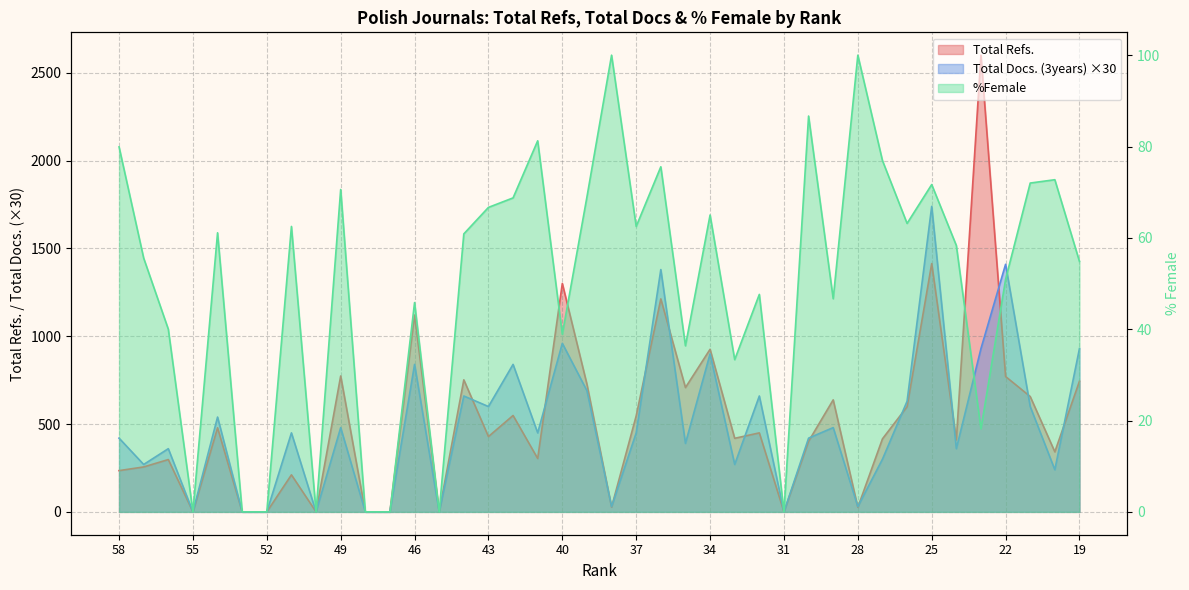

Reading left to right, list all the values displayed in this chart.

Total Refs.: 58=235.0	57=256.0	56=298.0	55=0.0	54=479.0	53=0.0	52=0.0	51=211.0	50=0.0	49=774.0	48=0.0	47=0.0	46=1121.0	45=0.0	44=752.0	43=429.0	42=549.0	41=304.0	40=1301.0	39=727.0	38=27.0	37=547.0	36=1213.0	35=708.0	34=926.0	33=419.0	32=450.0	31=0.0	30=402.0	29=638.0	28=26.0	27=416.0	26=599.0	25=1414.0	24=410.0	23=2601.0	22=771.0	21=657.0	20=342.0	19=744.0
Total Docs. (3years): 58=420.0	57=270.0	56=360.0	55=0.0	54=540.0	53=0.0	52=0.0	51=450.0	50=0.0	49=480.0	48=0.0	47=0.0	46=840.0	45=0.0	44=660.0	43=600.0	42=840.0	41=450.0	40=960.0	39=690.0	38=30.0	37=450.0	36=1380.0	35=390.0	34=900.0	33=270.0	32=660.0	31=0.0	30=420.0	29=480.0	28=30.0	27=300.0	26=630.0	25=1740.0	24=360.0	23=930.0	22=1410.0	21=600.0	20=240.0	19=930.0
%Female: 58=79.9	57=55.6	56=40.0	55=0.0	54=61.1	53=0.0	52=0.0	51=62.5	50=0.0	49=70.6	48=0.0	47=0.0	46=45.8	45=0.0	44=60.9	43=66.7	42=68.8	41=81.2	40=38.9	39=69.0	38=100.0	37=62.5	36=75.6	35=36.4	34=65.0	33=33.3	32=47.6	31=0.0	30=86.7	29=46.7	28=100.0	27=76.9	26=63.2	25=71.7	24=58.3	23=18.2	22=50.9	21=72.0	20=72.7	19=54.8